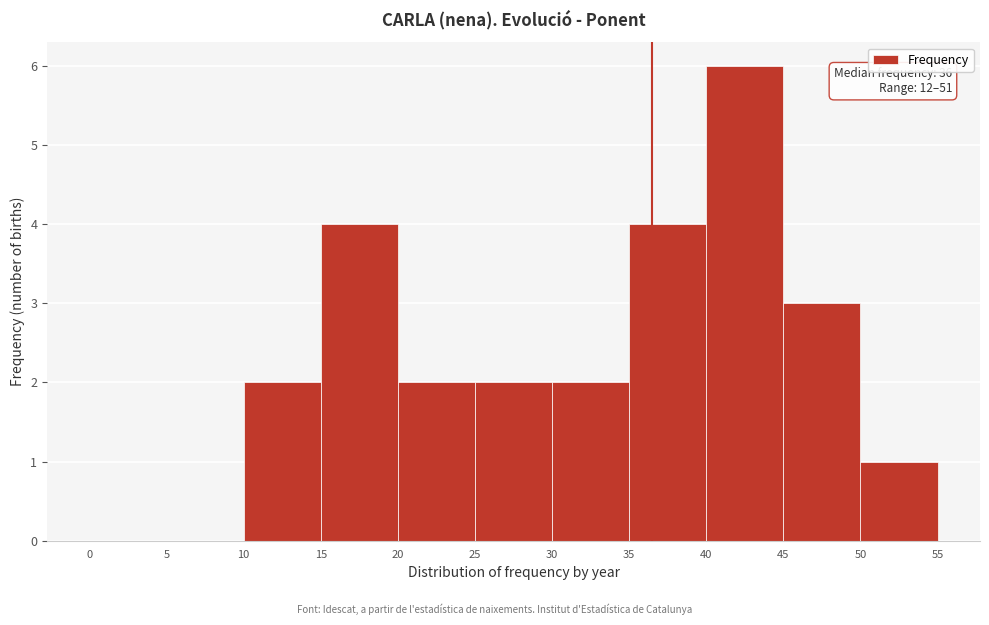

Over which range of the x-axis is the bar tallest?

40 to 45